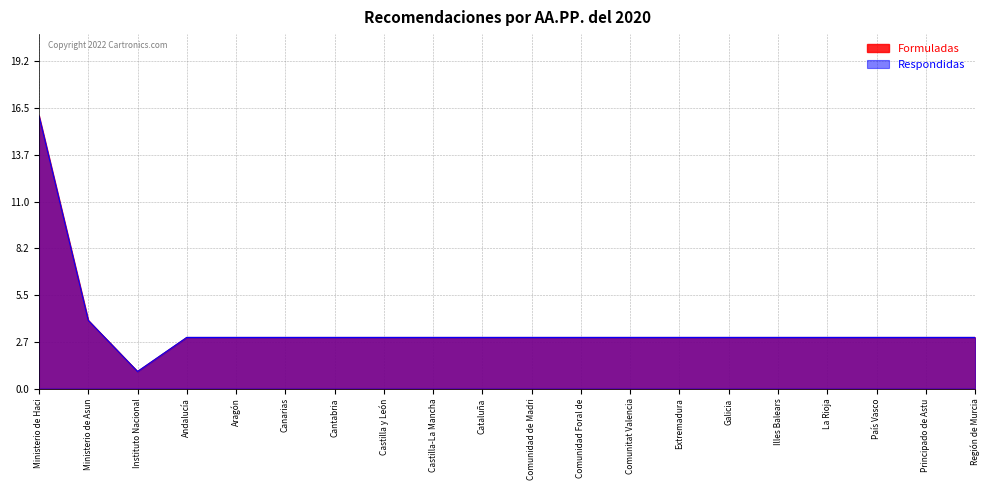

What is the value of the Respondidas point at the 5th from the left?

3